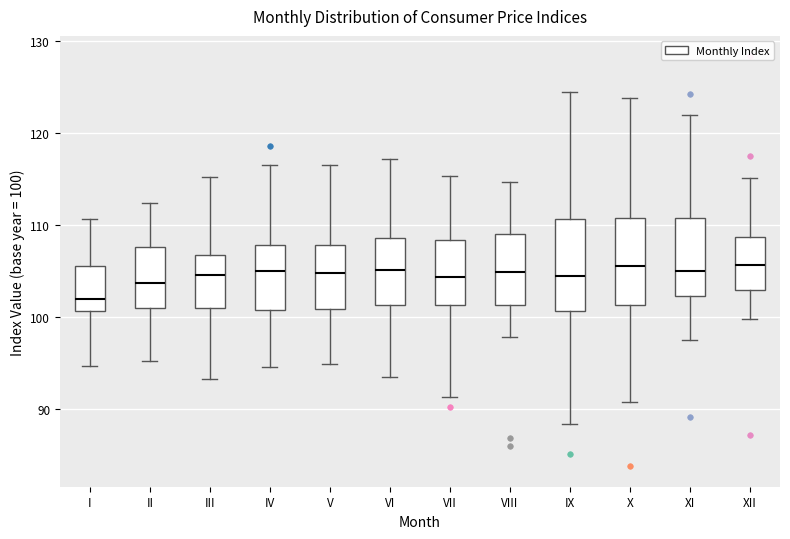

Which box's median line is the lowest?

I